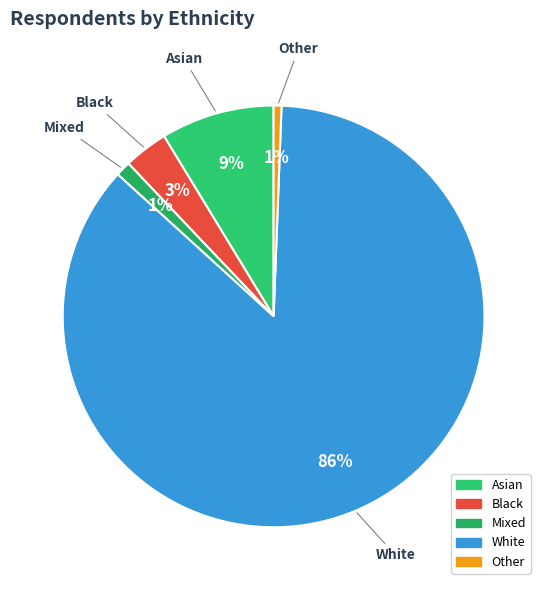

Is the sum of White and Black greater than half?

Yes